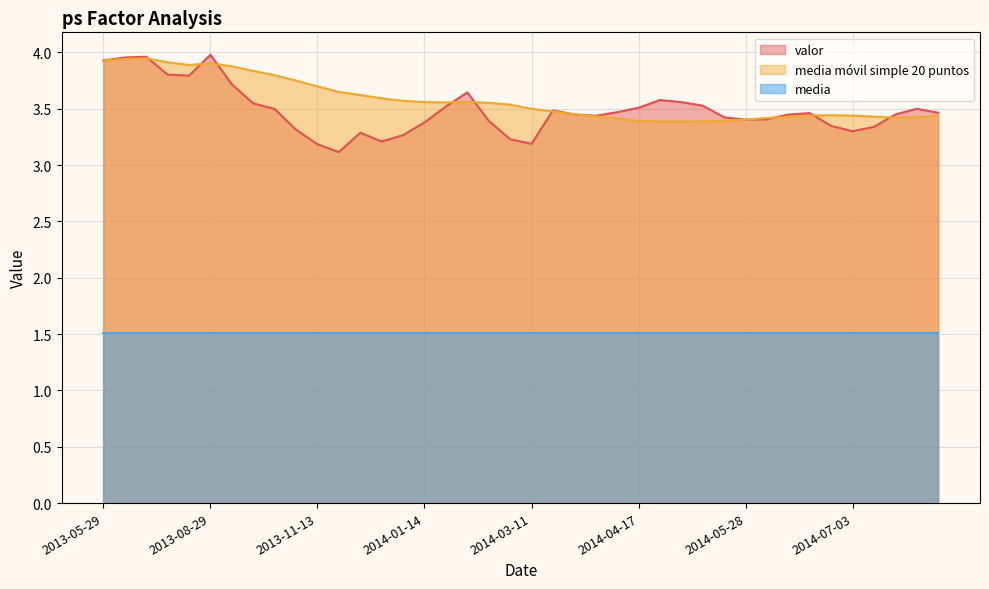

What is the difference between the media movil simple 20 puntos values at 2014-05-23 and 2013-08-29?

0.5